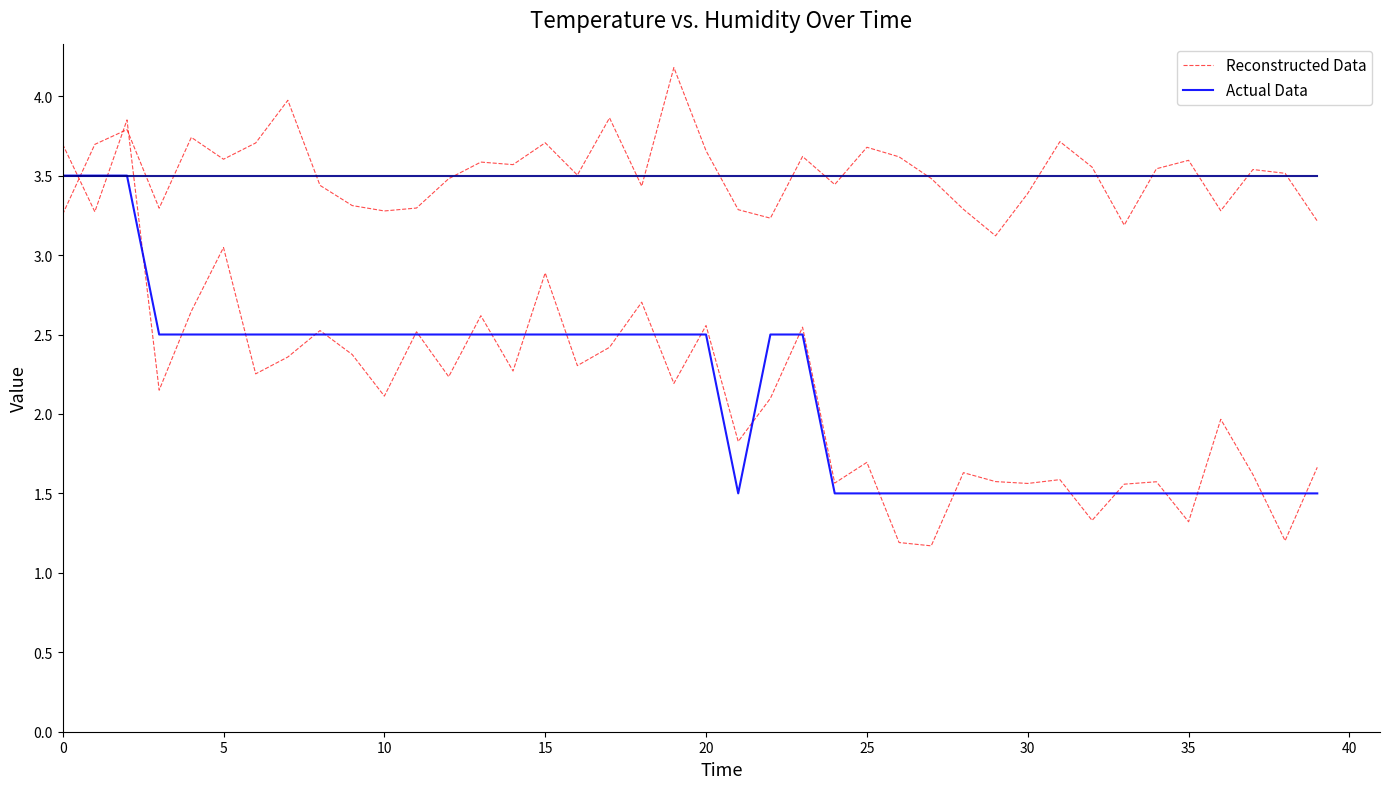

After their last crossing, which series has the higher values: Actual Data or Reconstructed Data?

Reconstructed Data